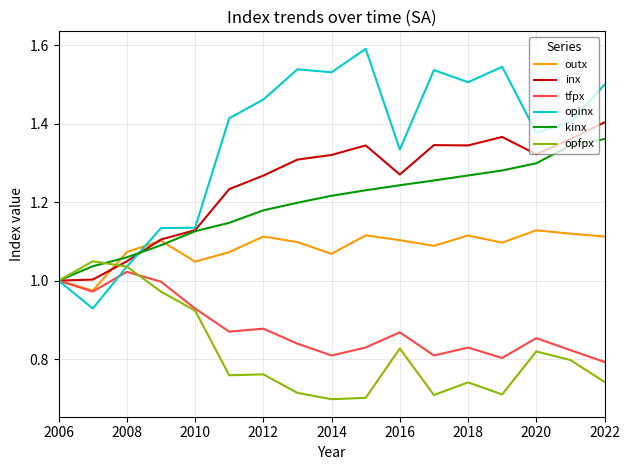

Which series has the largest total across all categories?

opinx